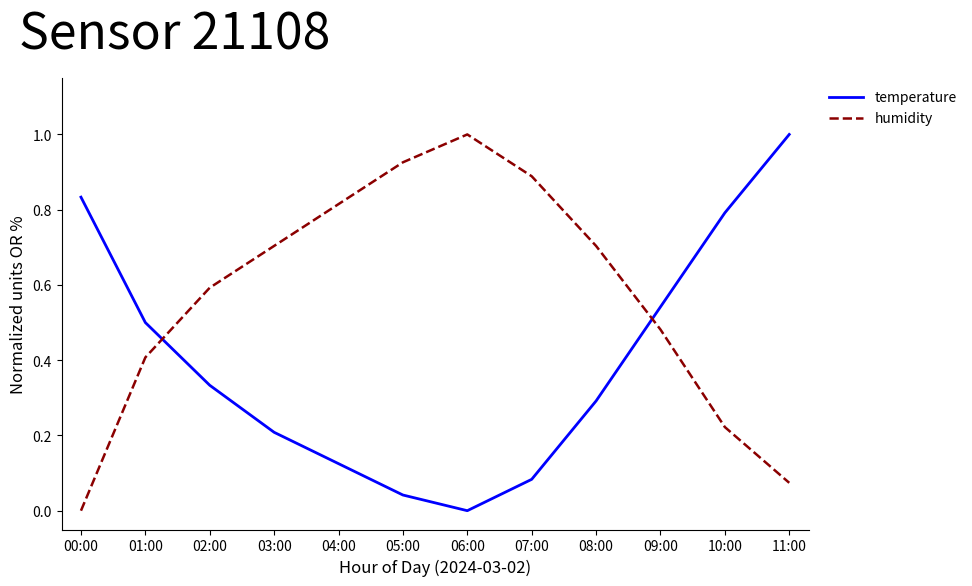

Which series changed the most between 03:00 and 09:00?

temperature